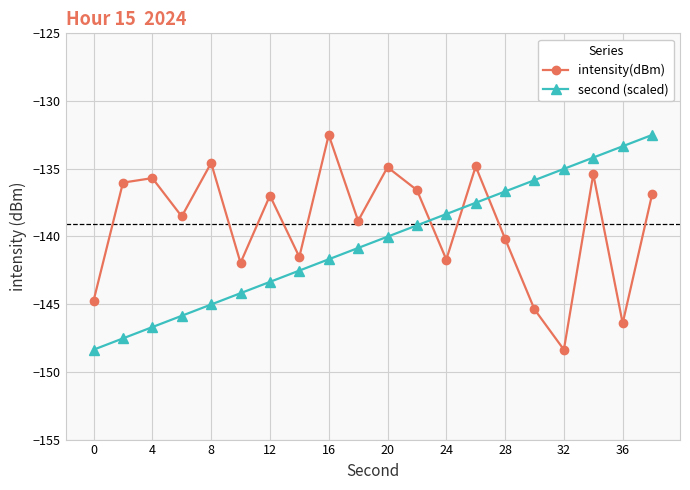

Rank the series by their average value, from lowest to highest.

second (scaled), intensity(dBm)